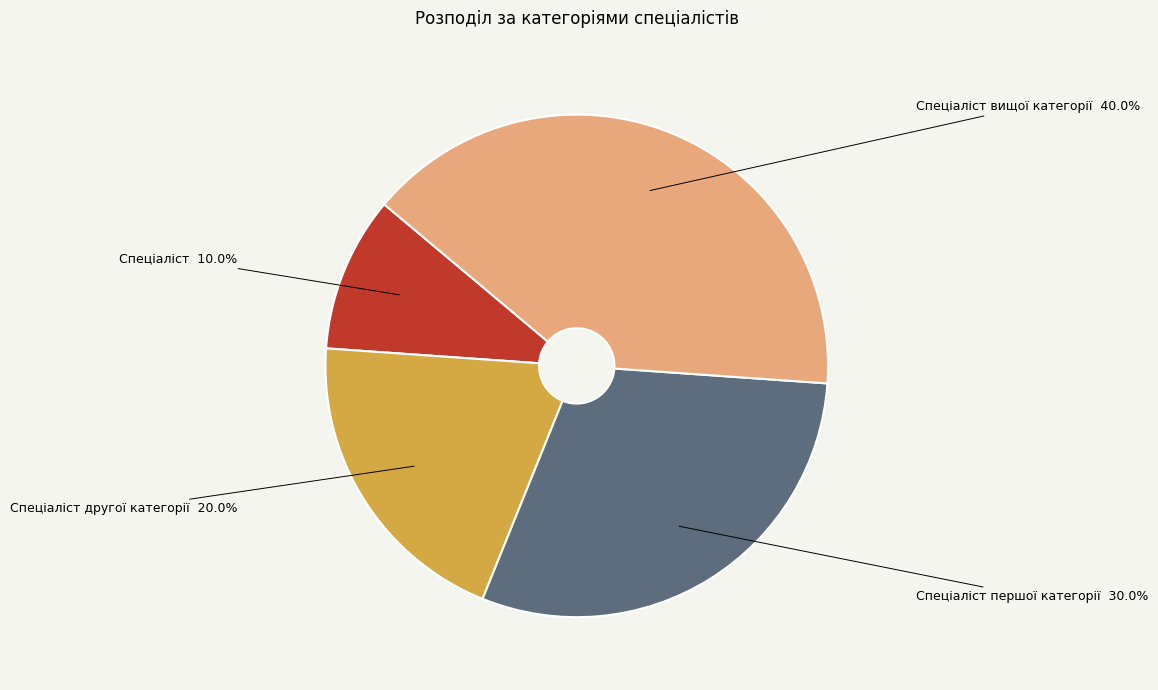

Is there any slice that represents more than half of the pie?

No